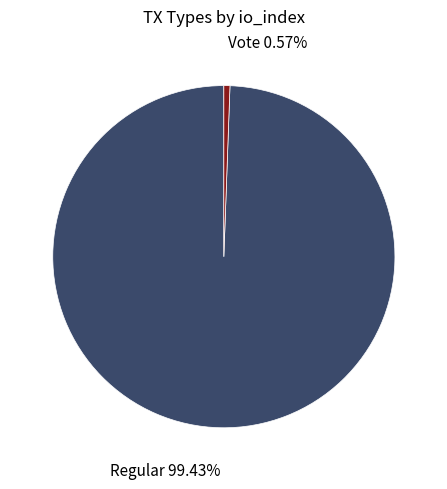

Approximately how many times larger is the value at Regular compared to Vote?

174.0